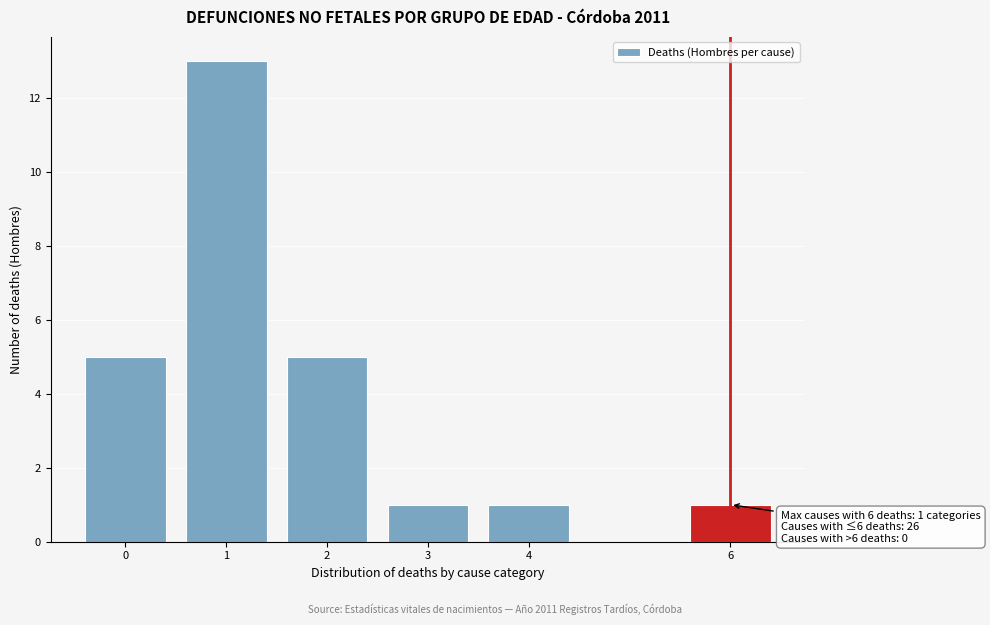

Reading left to right, list all the values displayed in this chart.

5	13	5	1	1	1